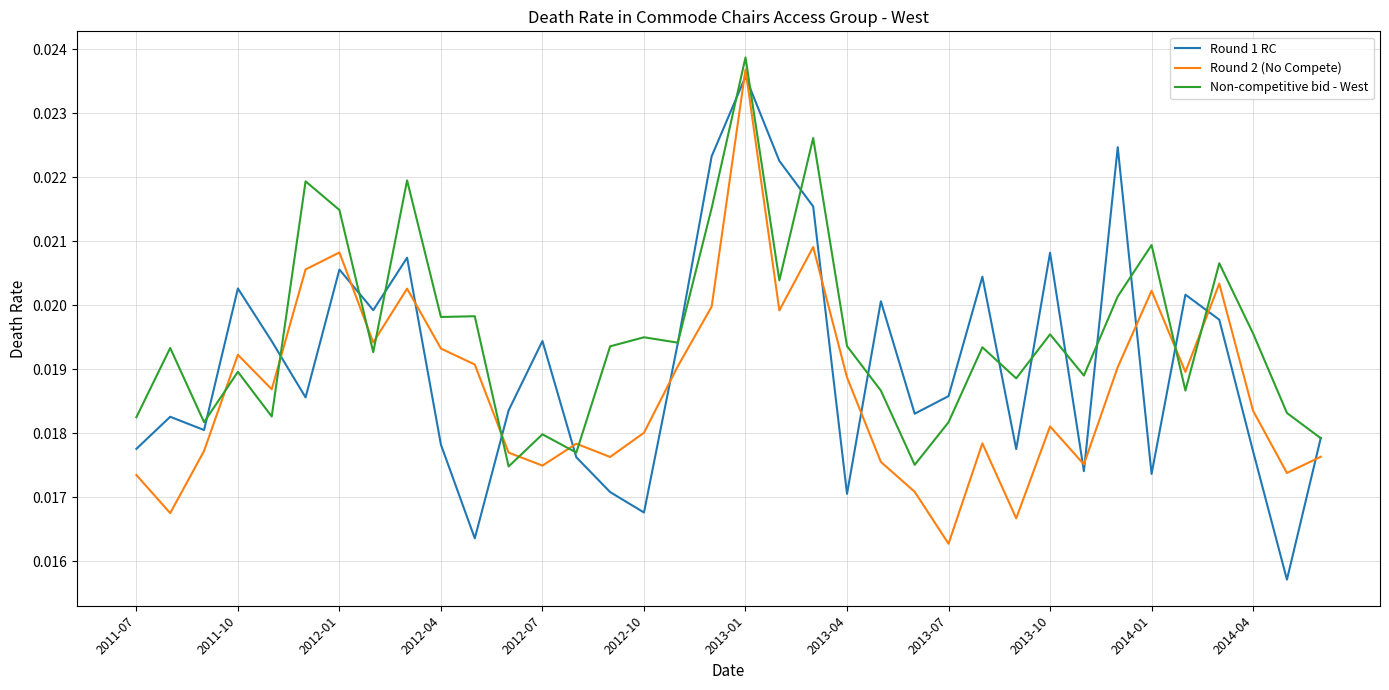

Which series has the largest range (max minus min)?

Round 1 RC